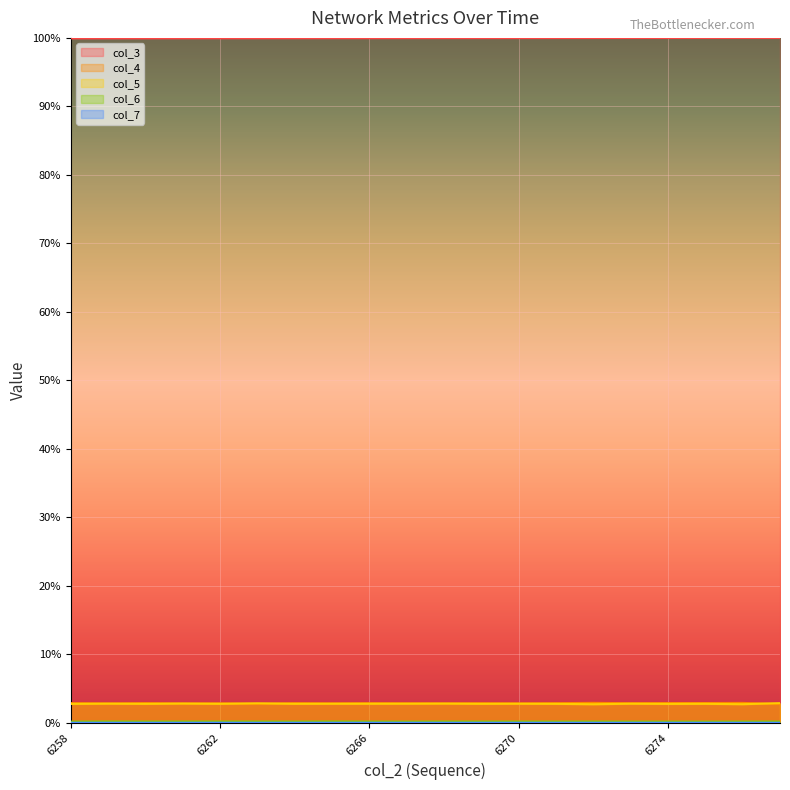

True or false: col_4 and col_3 cross at least once.

False